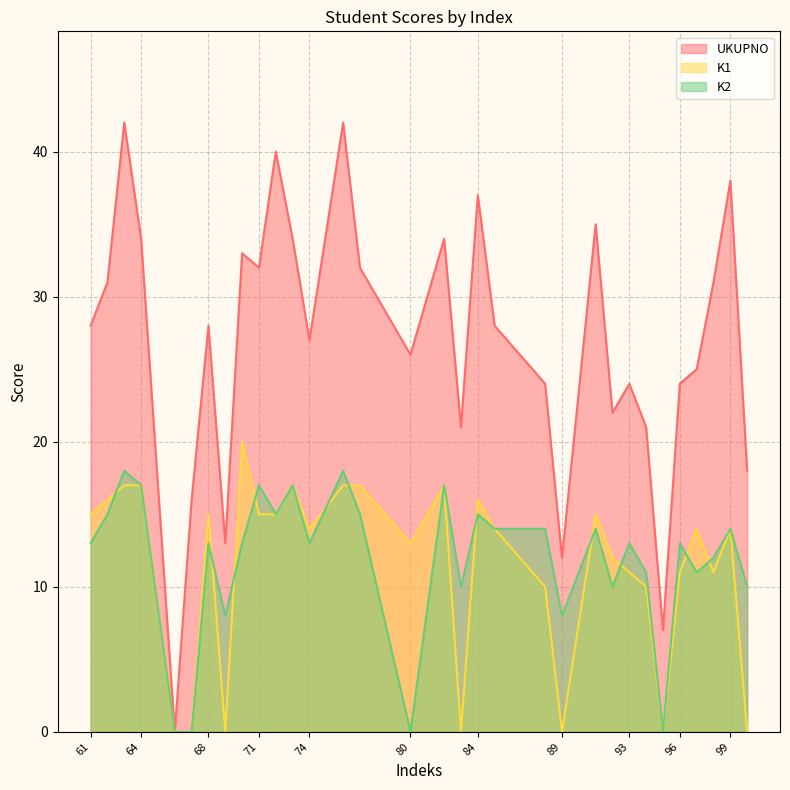

Rank the categories by K1 value from lowest to highest.

66, 67, 69, 83, 89, 95, 100, 88, 94, 93, 96, 98, 92, 80, 74, 85, 97, 99, 61, 68, 71, 72, 91, 62, 84, 63, 64, 73, 76, 77, 82, 70